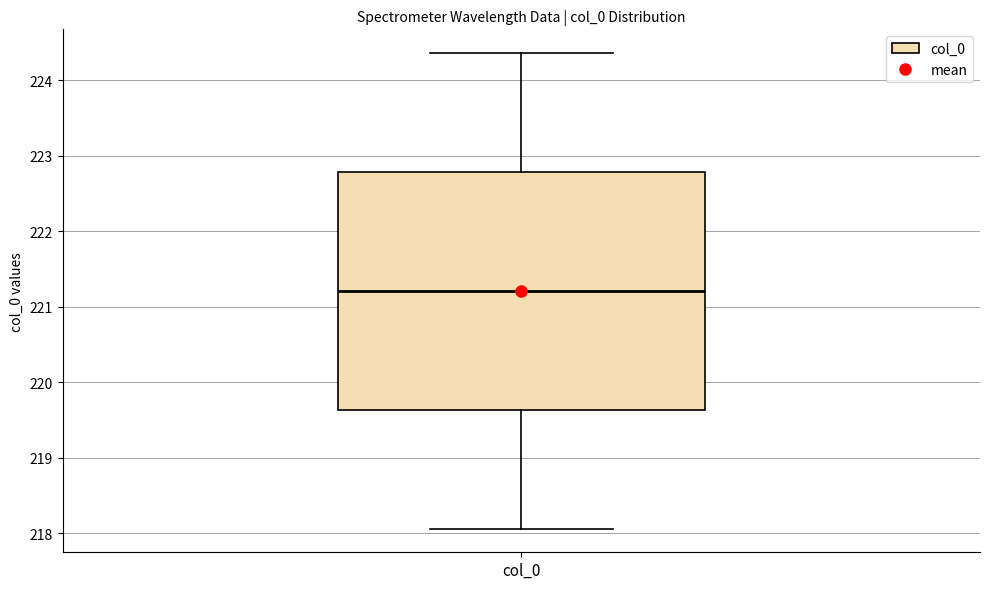

Read this box plot against the y-axis: the position of the median line, the range covered by the box, and the ends of both whiskers. The values are not printed on the chart, so give them approximately, as read against the axis.

median 221.2, box 219.6 to 222.8, whiskers 218.1 to 224.4